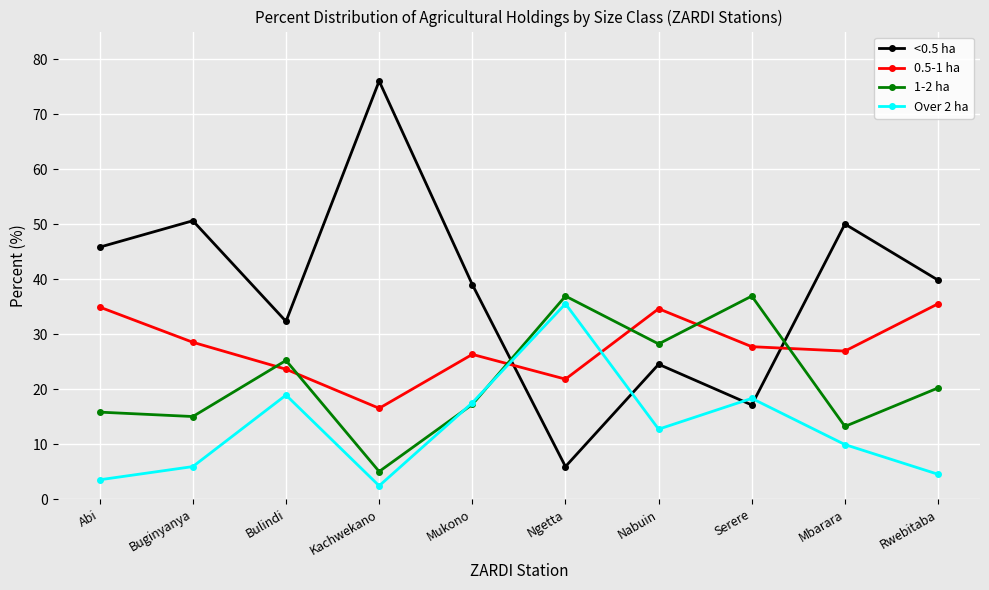

What is the maximum value for 0.5-1 ha?

35.5